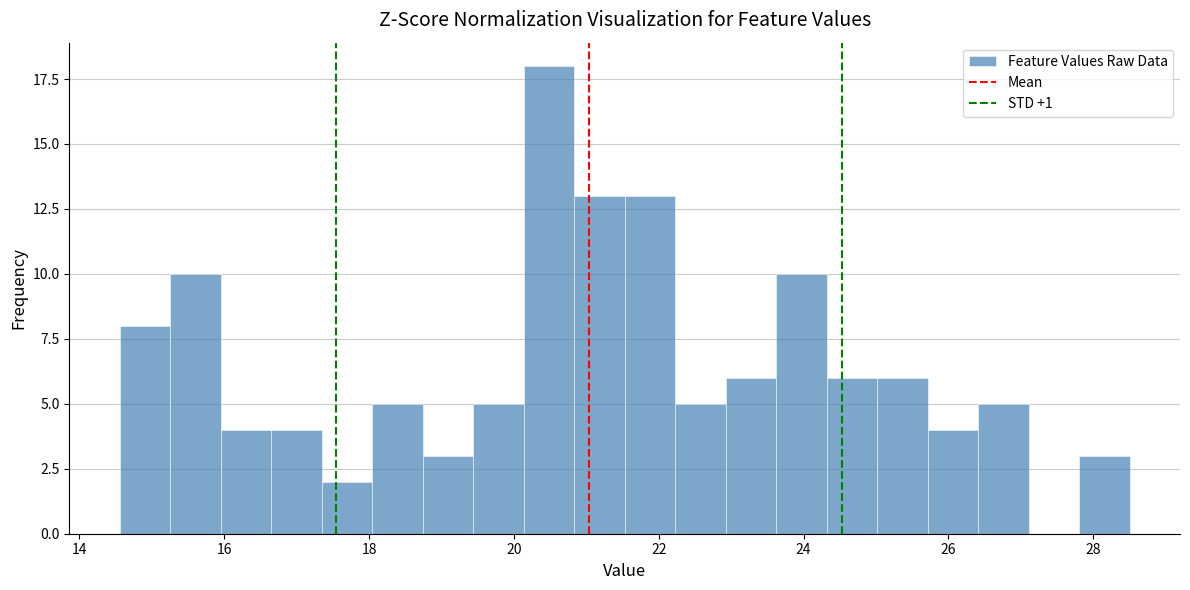

Read against the x-axis, roughly where is the centre of the tallest bar?

20.4